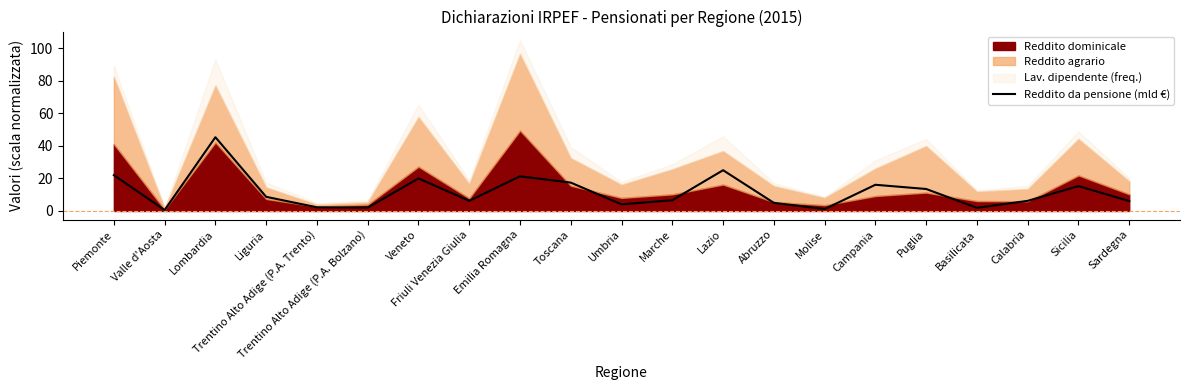

Reading left to right, what are all the values shown in this chart?

22.0	0.6	45.4	8.7	2.3	2.0	20.0	6.2	21.3	17.5	4.1	6.6	25.1	5.0	1.2	16.1	13.5	1.9	6.2	15.3	6.1